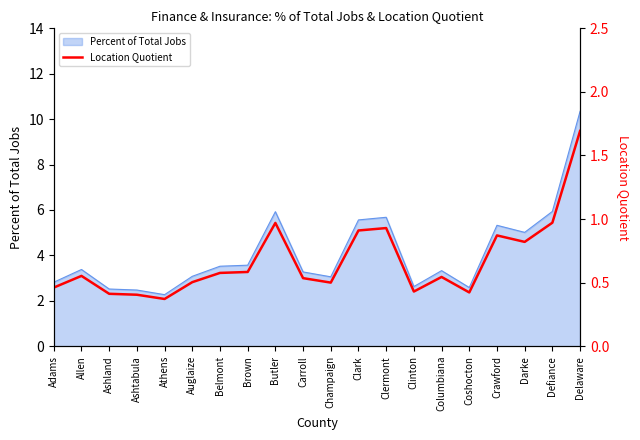

List the labels in order of value, smallest first.

Athens, Ashtabula, Ashland, Coshocton, Clinton, Adams, Champaign, Auglaize, Carroll, Columbiana, Allen, Belmont, Brown, Darke, Crawford, Clark, Clermont, Butler, Defiance, Delaware